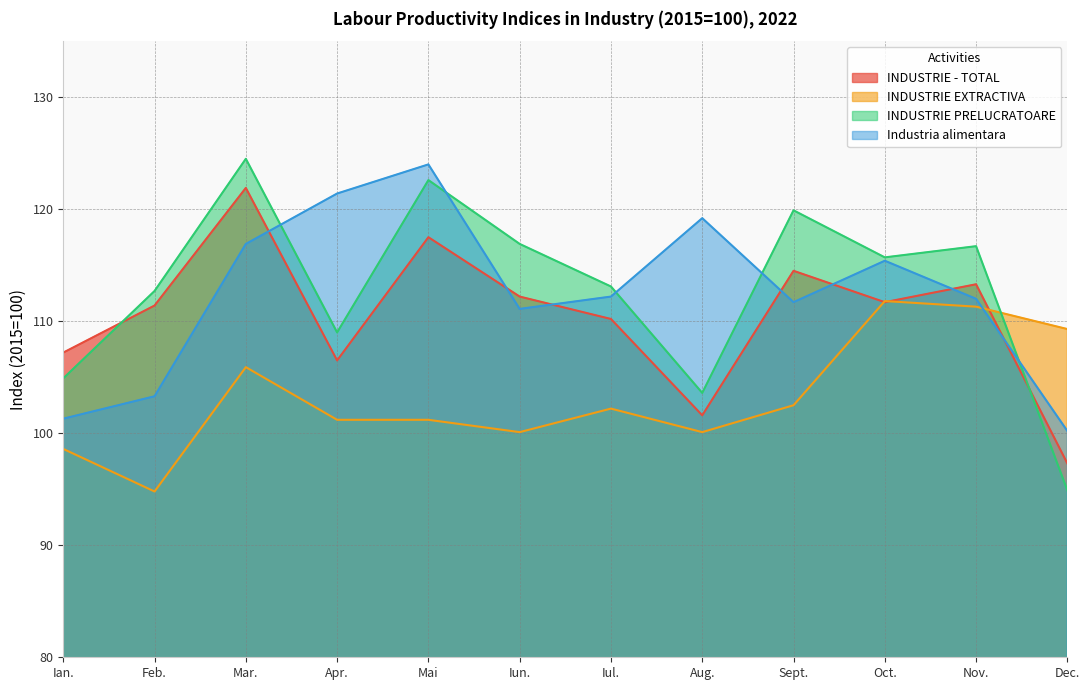

What is the difference between the maximum and second lowest values in the Industria alimentara series?

22.7